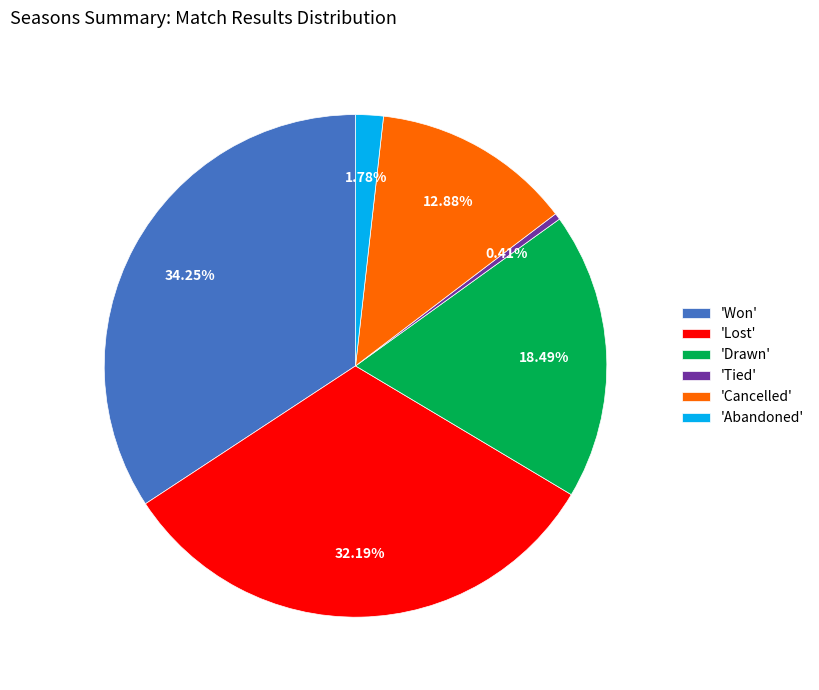

What is the smallest slice in the pie chart?

'Tied'